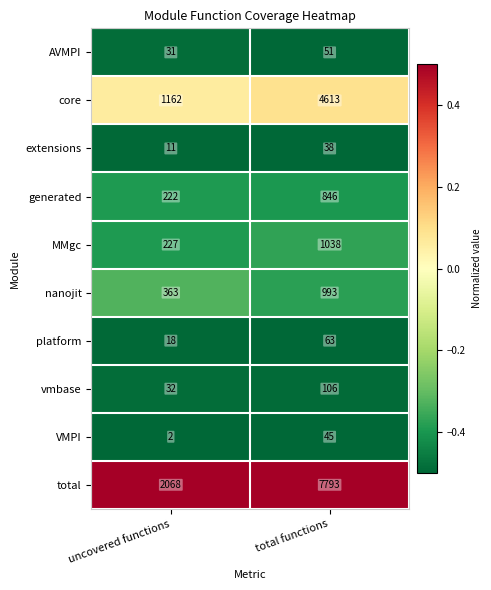

Reading left to right, extract all data points from this chart.

AVMPI: uncovered functions=31	total functions=51
core: uncovered functions=1162	total functions=4613
extensions: uncovered functions=11	total functions=38
generated: uncovered functions=222	total functions=846
MMgc: uncovered functions=227	total functions=1038
nanojit: uncovered functions=363	total functions=993
platform: uncovered functions=18	total functions=63
vmbase: uncovered functions=32	total functions=106
VMPI: uncovered functions=2	total functions=45
total: uncovered functions=2068	total functions=7793